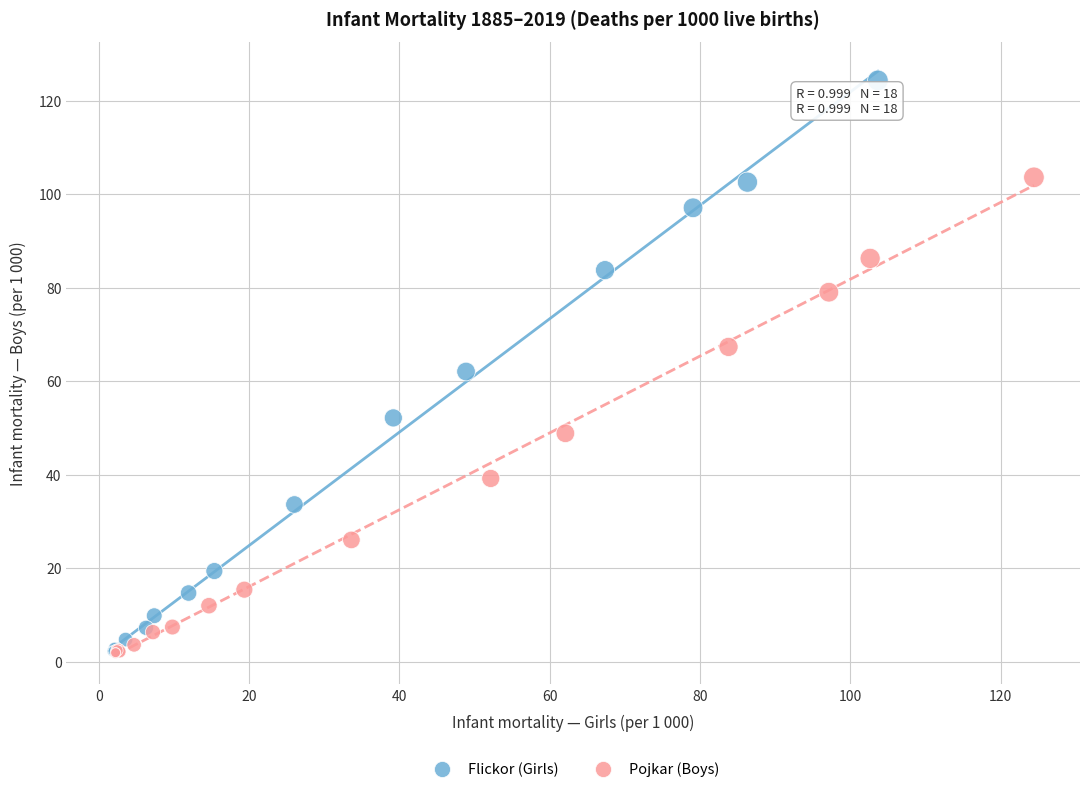

Which series reaches the maximum Y coordinate?

Flickor (Girls)